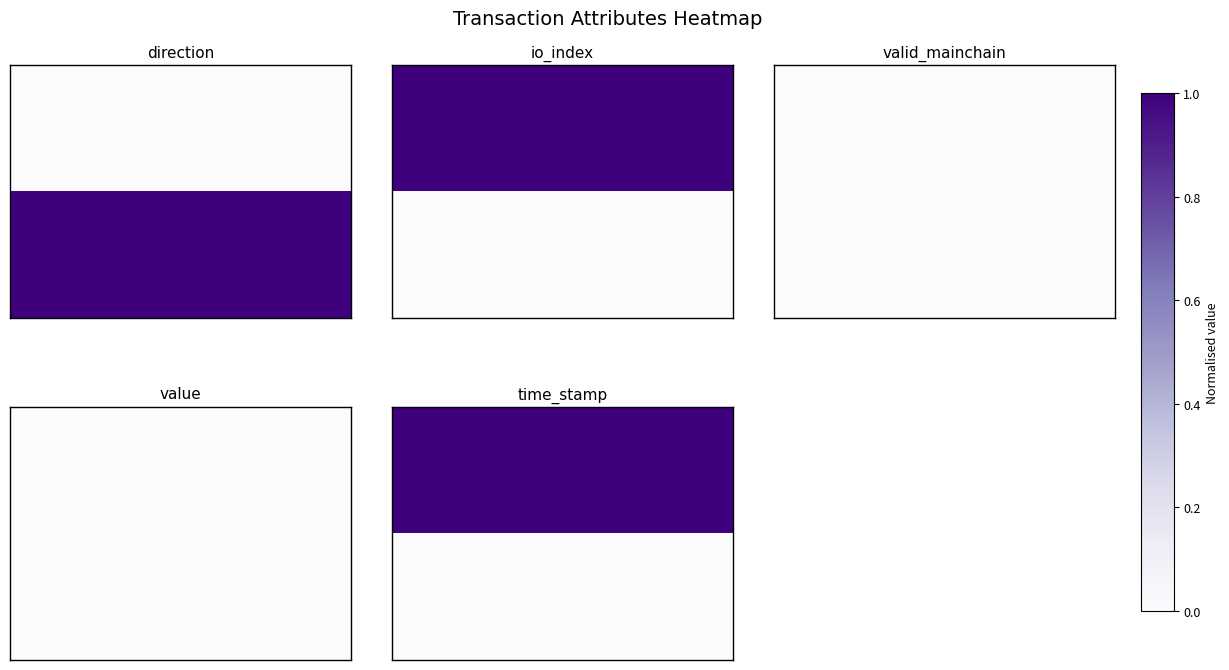

What is the greatest value displayed?

1